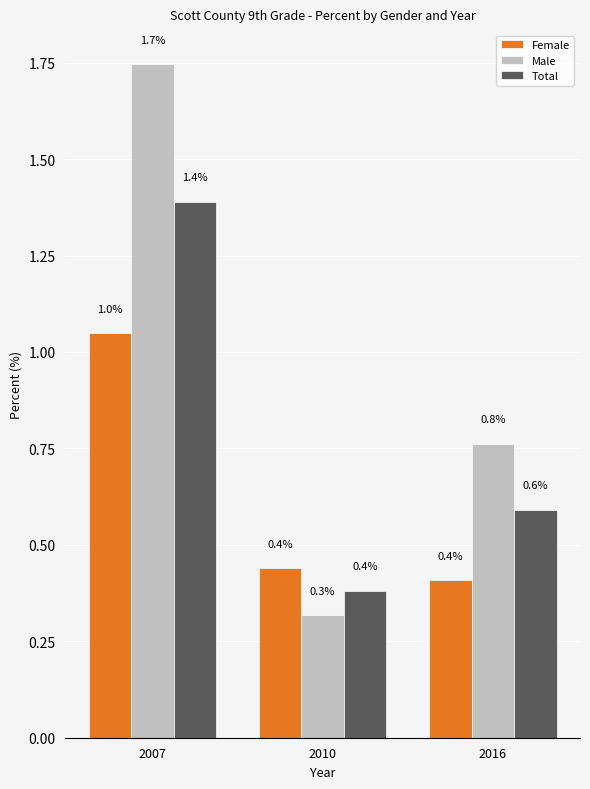

What is the sum of the Total values at 2016 and 2010?

1.0